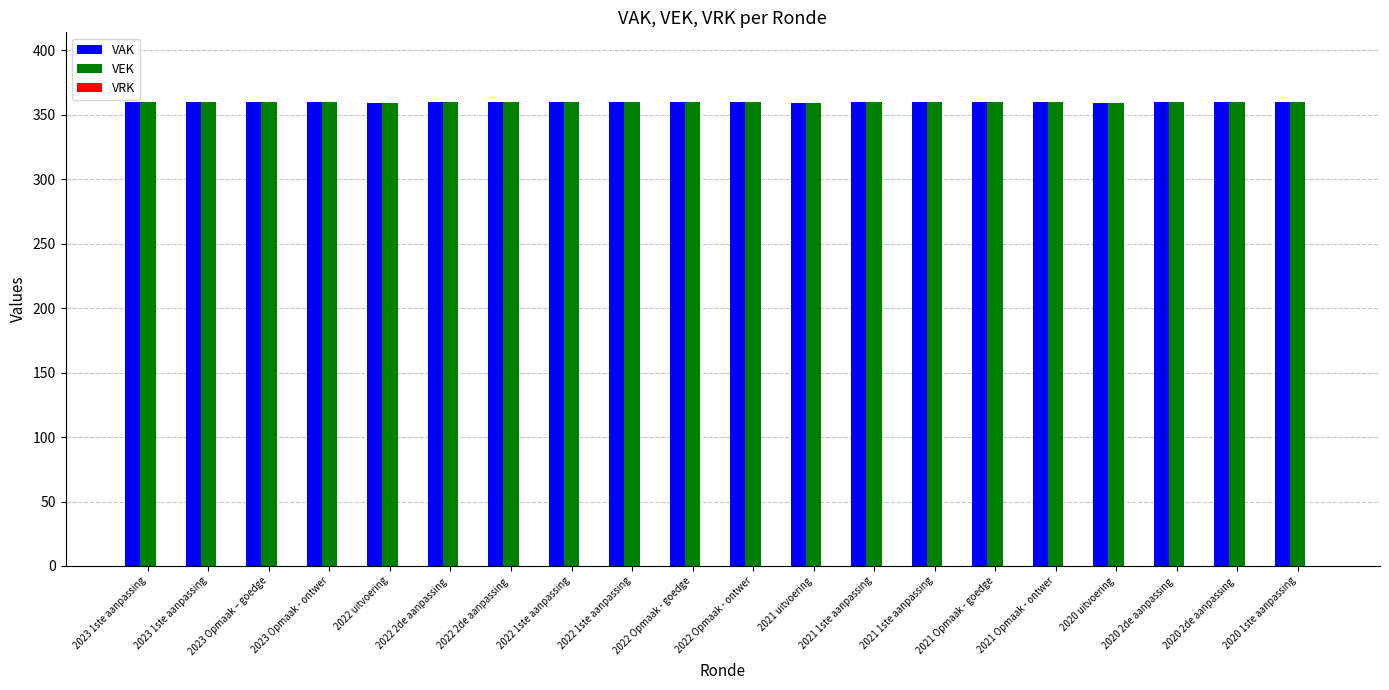

The value of VAK at 2021 1ste aanpassing is 360. True or false?

True